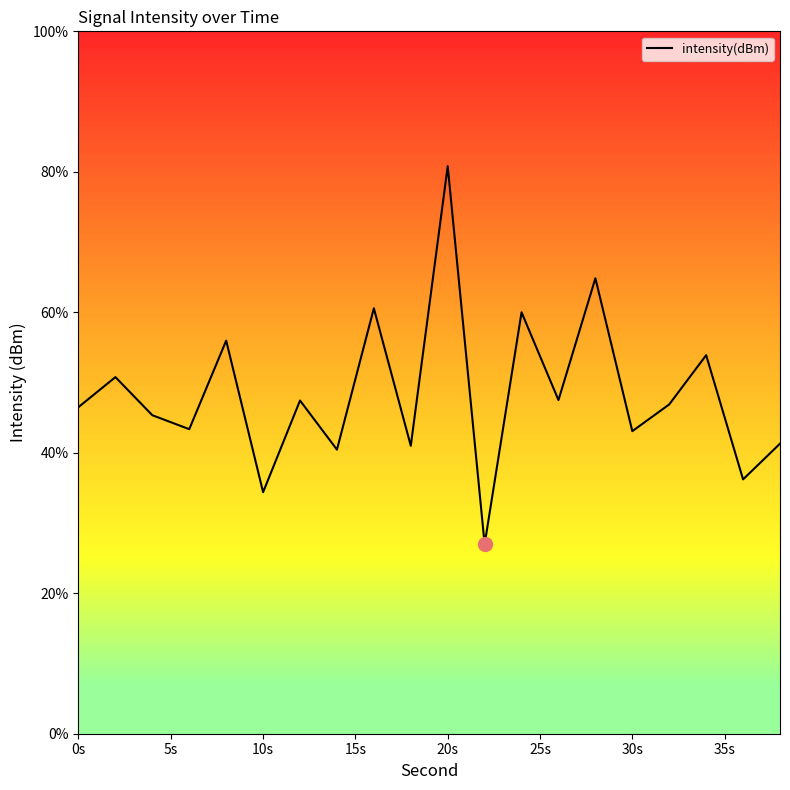

What is the difference between the maximum and minimum values?

53.8